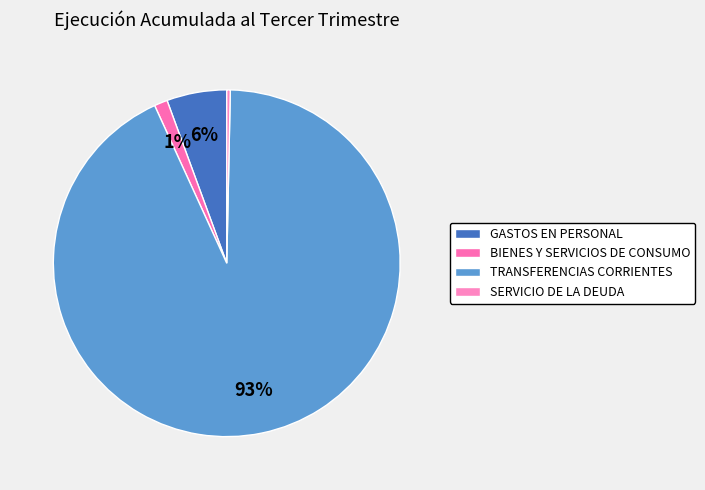

Does any single category account for the majority?

Yes